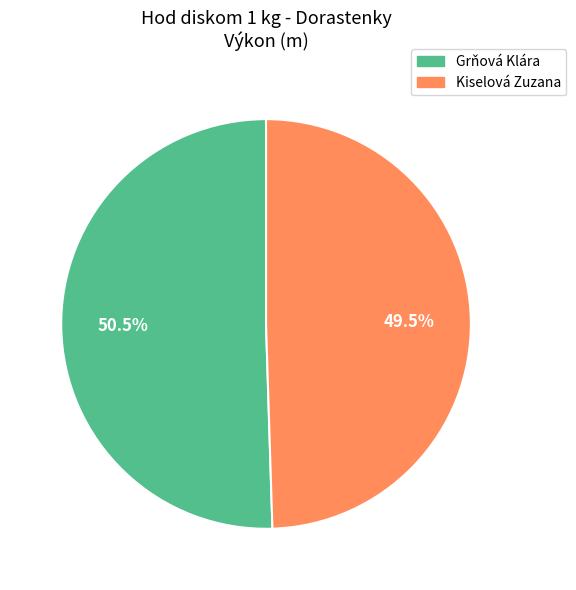

To the nearest percent, what is the combined percentage of Kiselová Zuzana and Grňová Klára?

100%